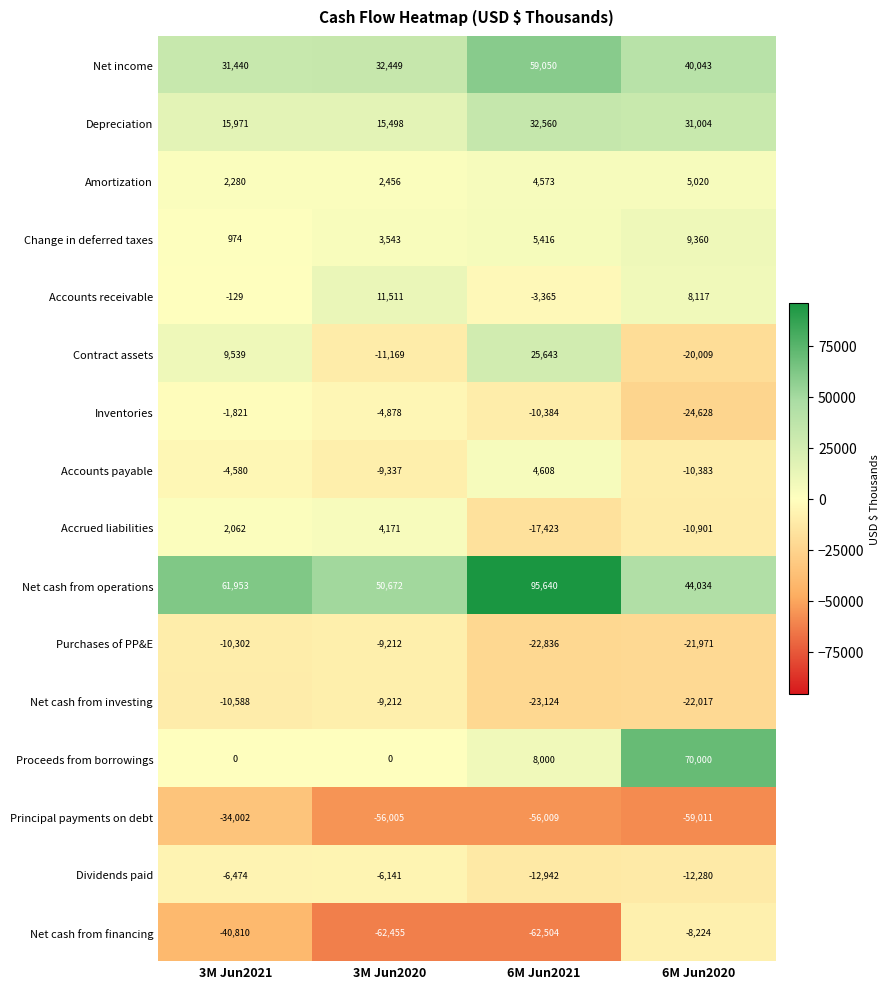

What is the sum of the Purchases of PP&E values at 6M Jun2021 and 6M Jun2020?

-44807